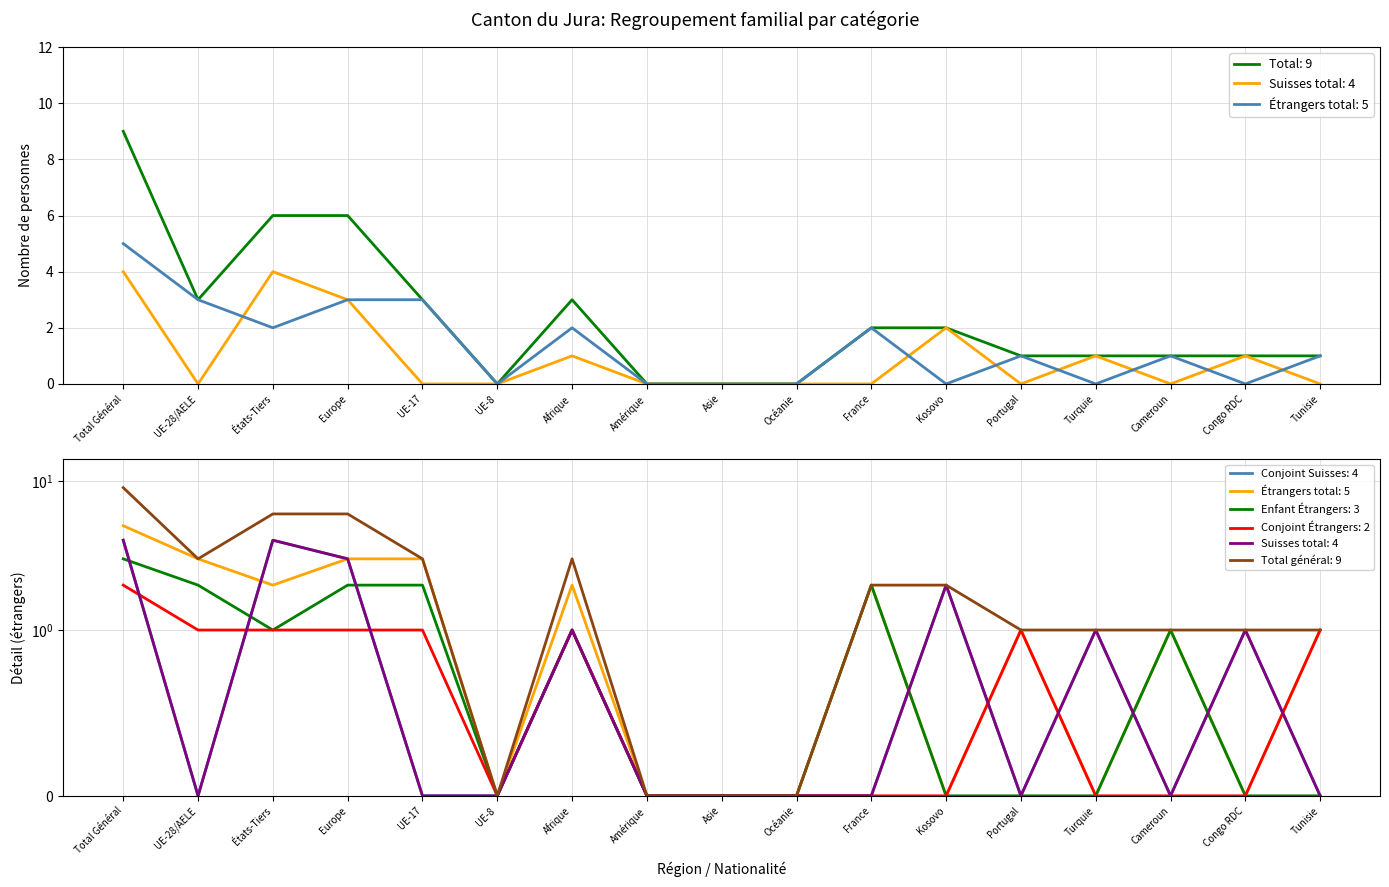

What is the label of the 1st point from the right?

Tunisie